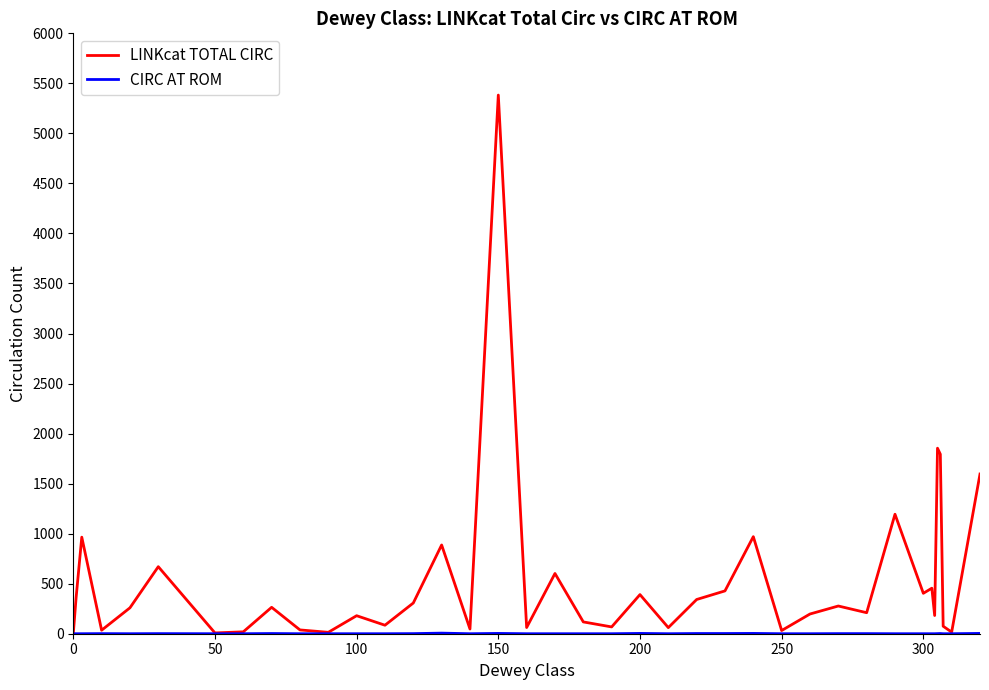

What is the maximum value shown in the chart?

5383